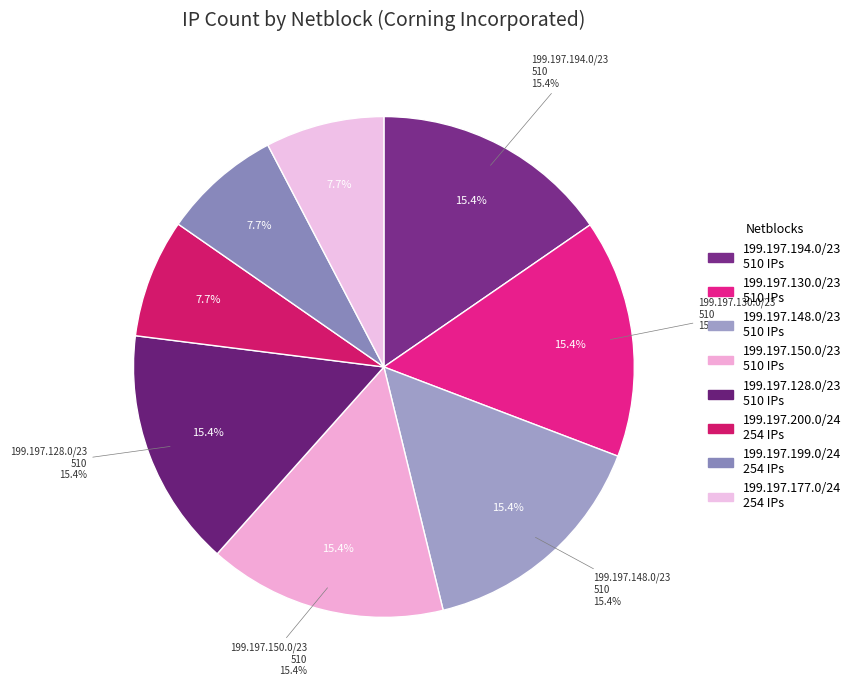

True or false: 199.197.150.0/23 accounts for 15% of the total.

True